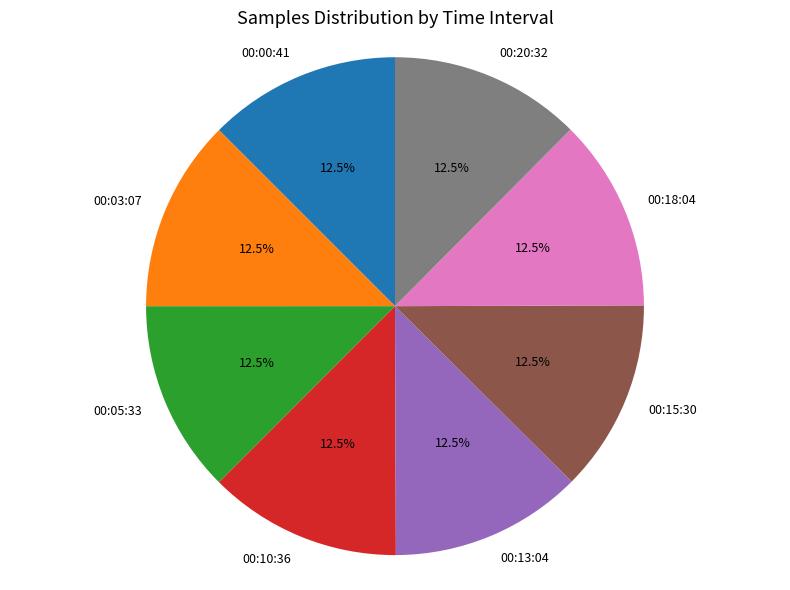

What is the ratio of the value at 00:10:36 to the value at 00:18:04?

1.0